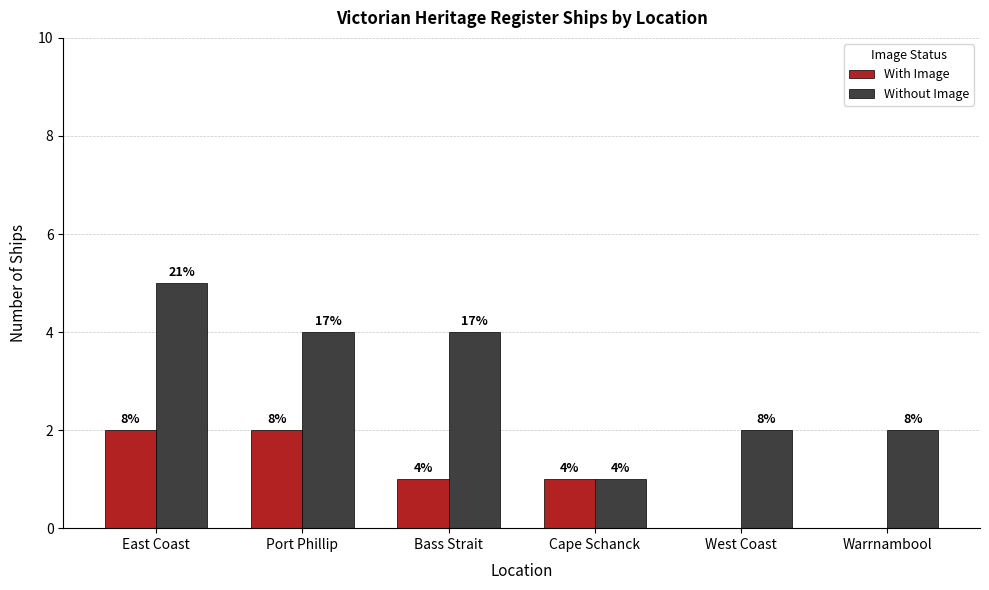

At how many categories does at least one series exceed 4?

1